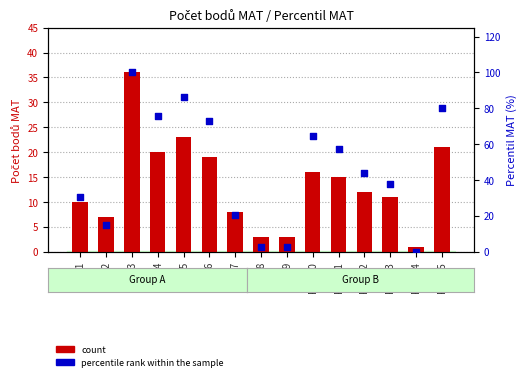

Is the value of percentile rank within the sample at Reg.5 greater than the value of count at Reg.2?

Yes